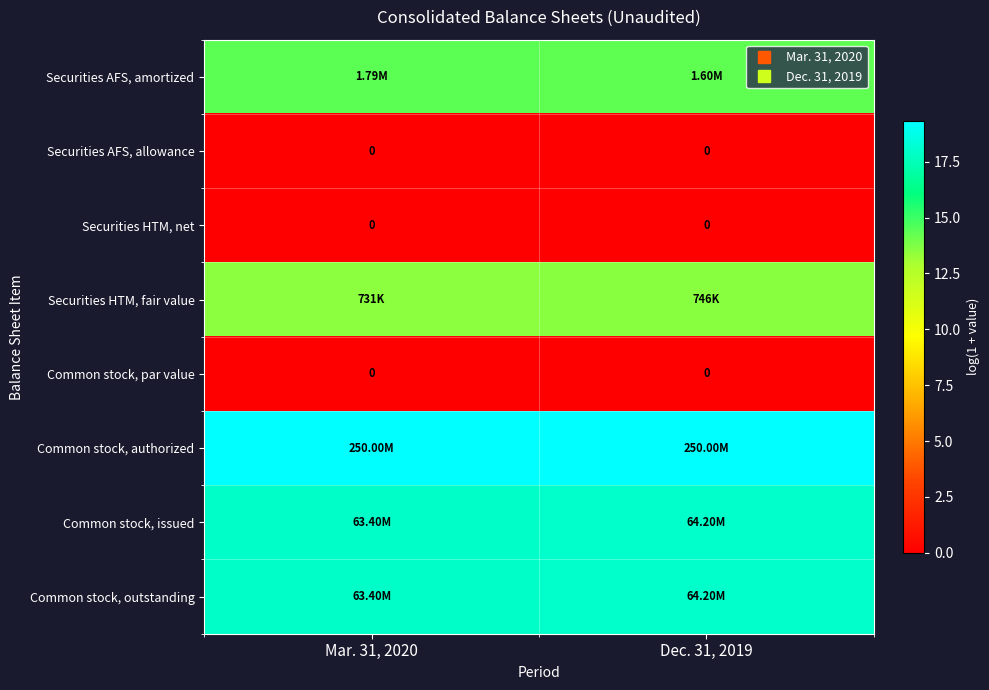

The row_0 series shows 22.3 at Dec. 31, 2019. True or false?

False